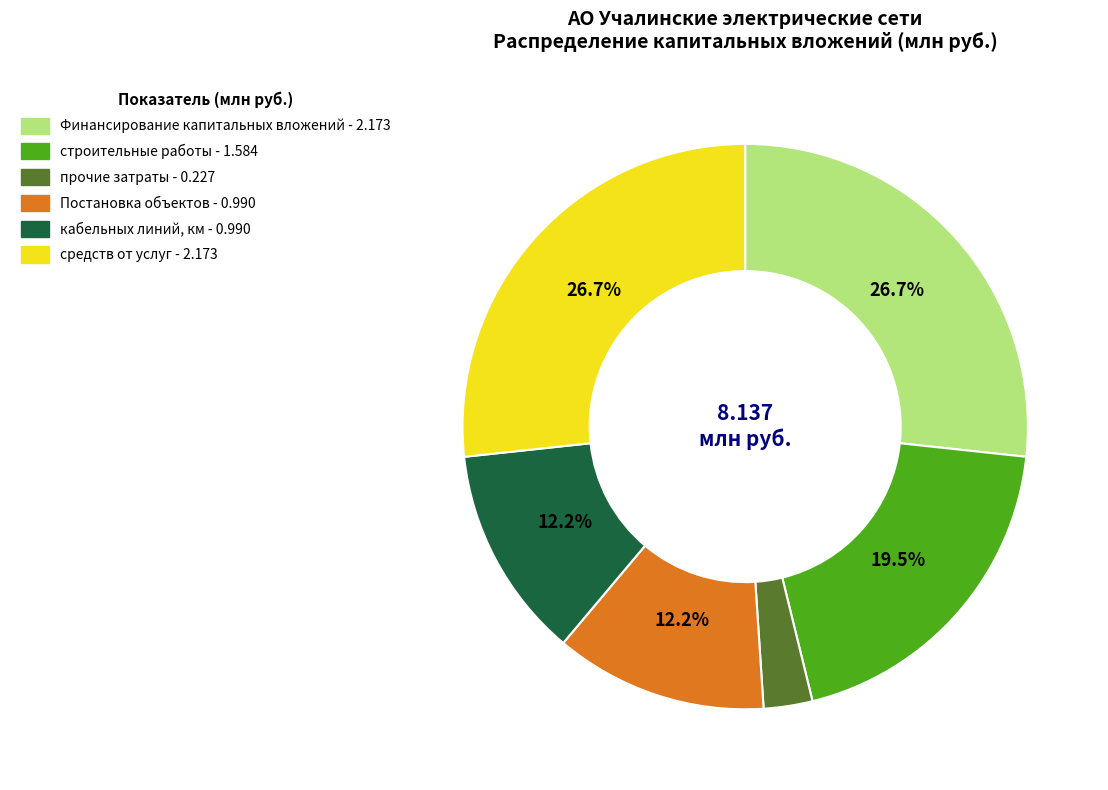

Is there a majority slice in this chart?

No